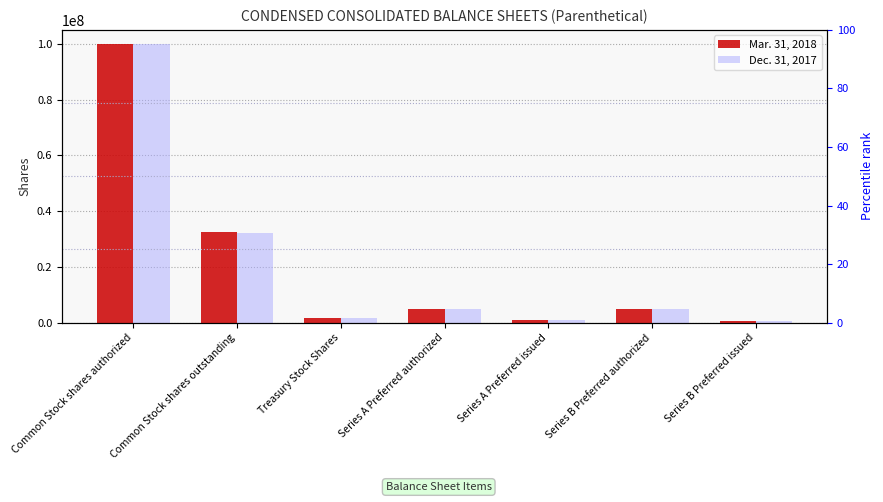

What is the difference between the maximum and minimum values in the Mar. 31, 2018 series?

99444445